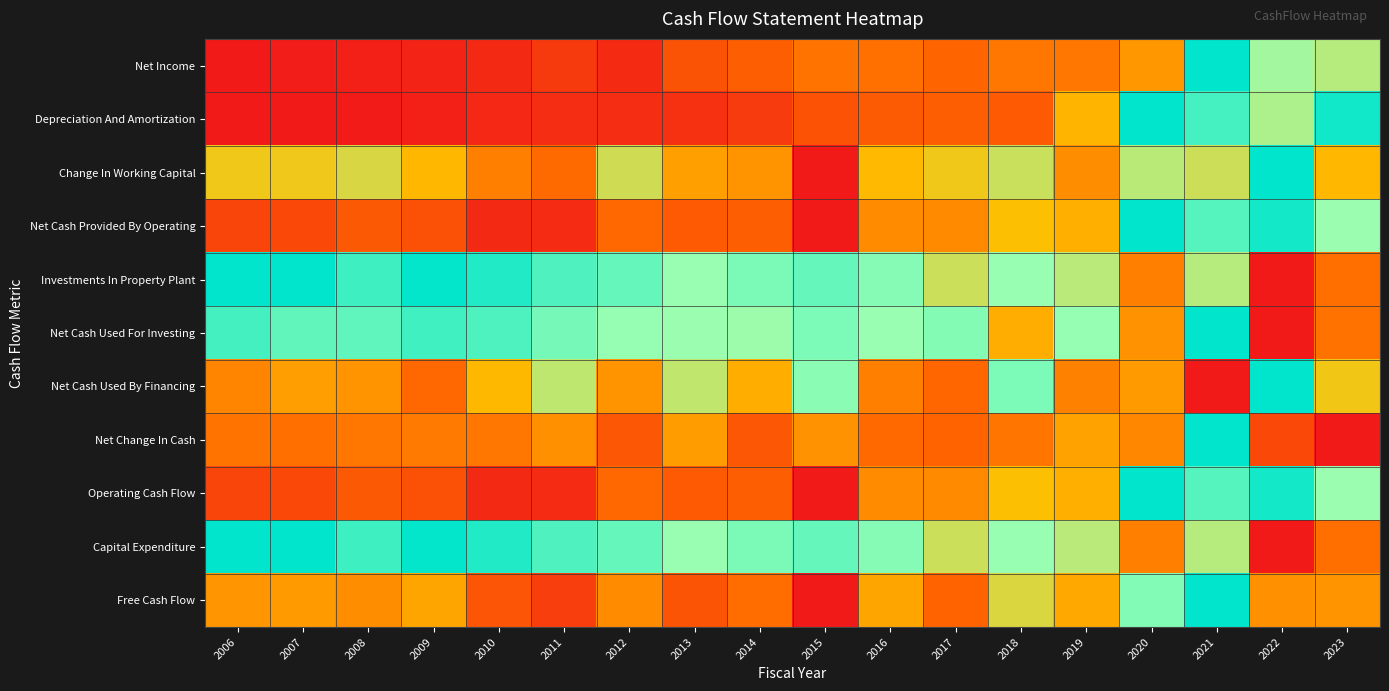

Which has a higher value, 2009 or 2011?

2011